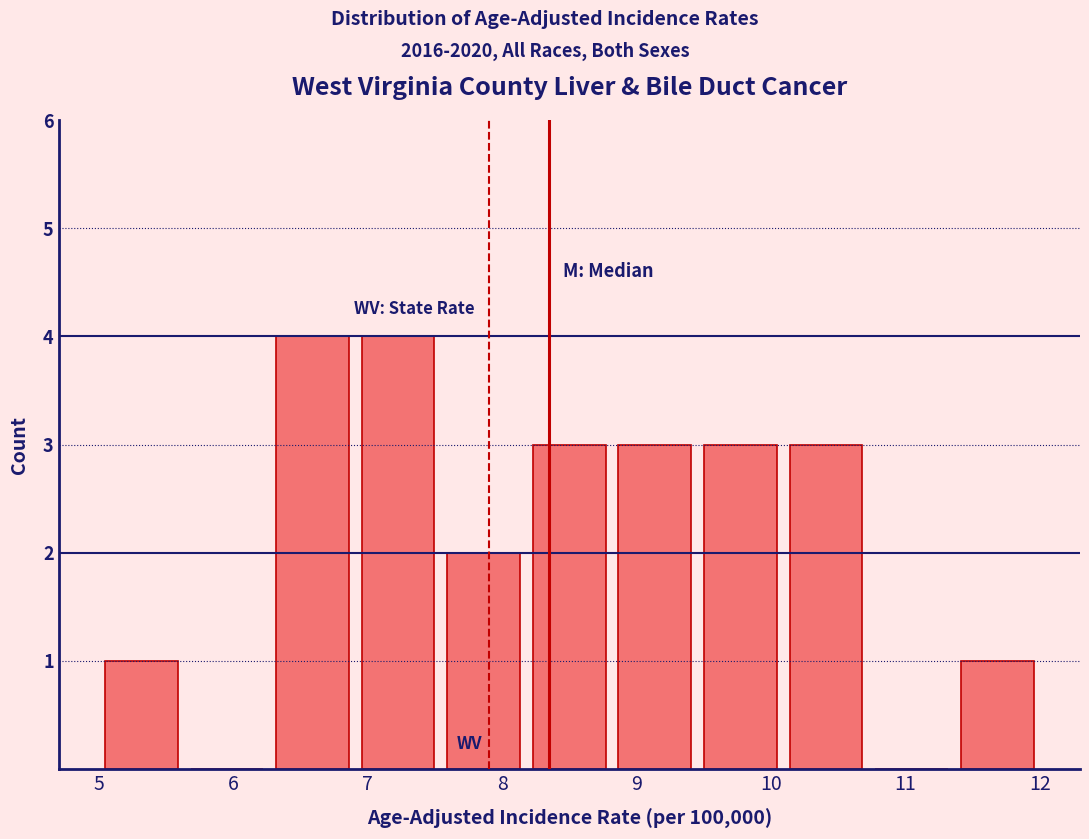

Reading left to right, list every bar in this chart as the range it spans on the x-axis followed by its height. Neither the bar edges nor the heights are printed on the chart, so give them approximately, as read against the axes.

5.0 to 5.6: 1
5.6 to 6.3: 0
6.3 to 6.9: 4
6.9 to 7.5: 4
7.5 to 8.2: 2
8.2 to 8.8: 3
8.8 to 9.5: 3
9.5 to 10.1: 3
10.1 to 10.7: 3
10.7 to 11.4: 0
11.4 to 12.0: 1